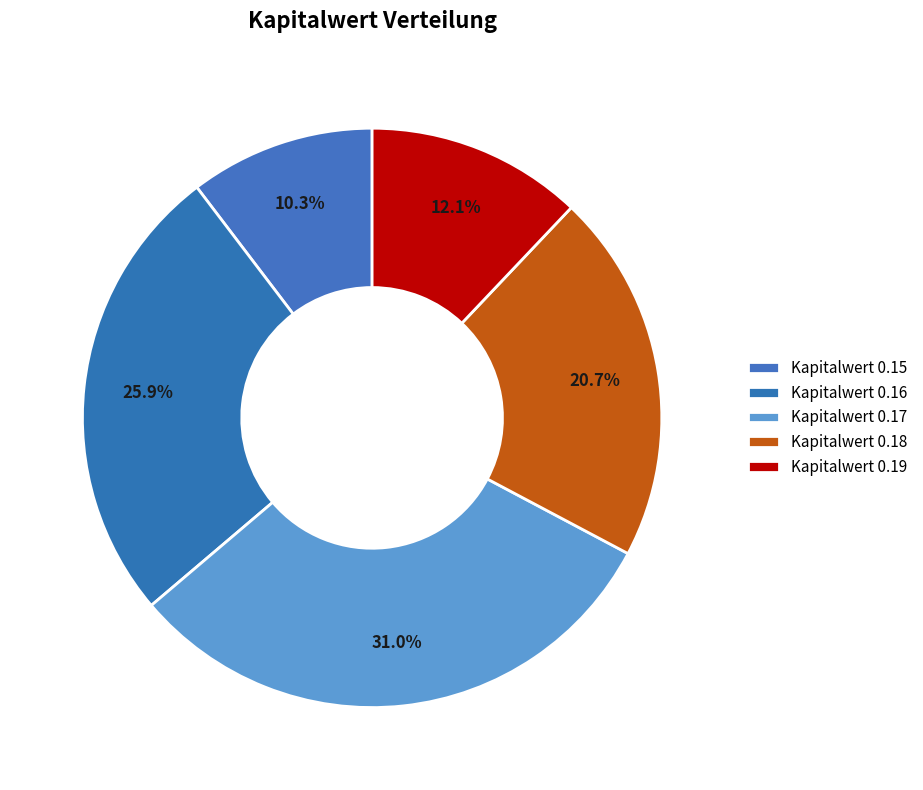

How many slices are in this pie chart?

5